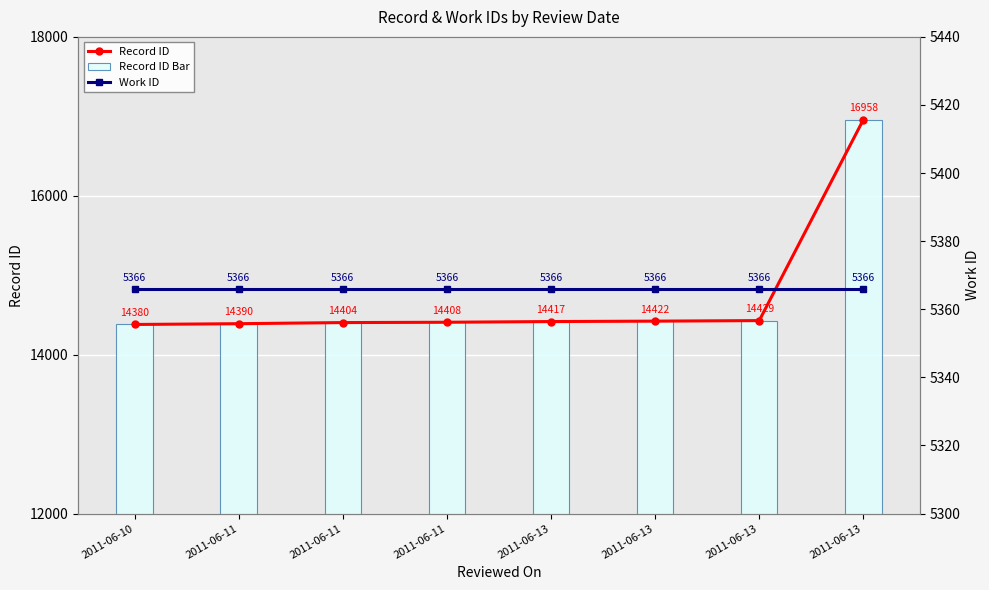

Does the chart contain any negative values?

No